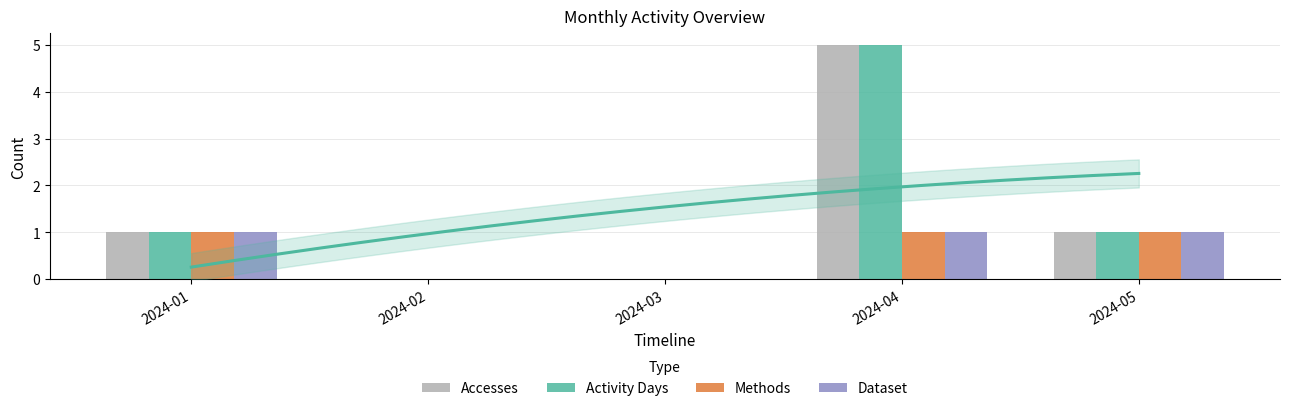

Which series has the largest range (max minus min)?

Accesses